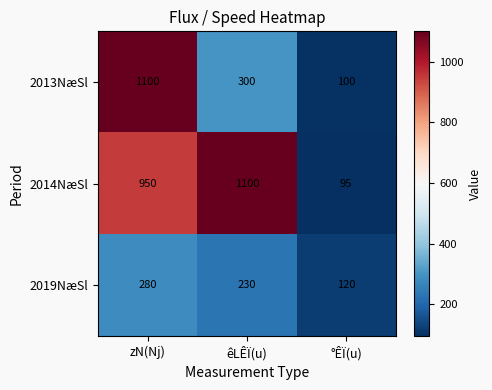

Reading left to right, what are all the values shown in this chart?

2013NæSl: 1100	300	100
2014NæSl: 950	1100	95
2019NæSl: 280	230	120